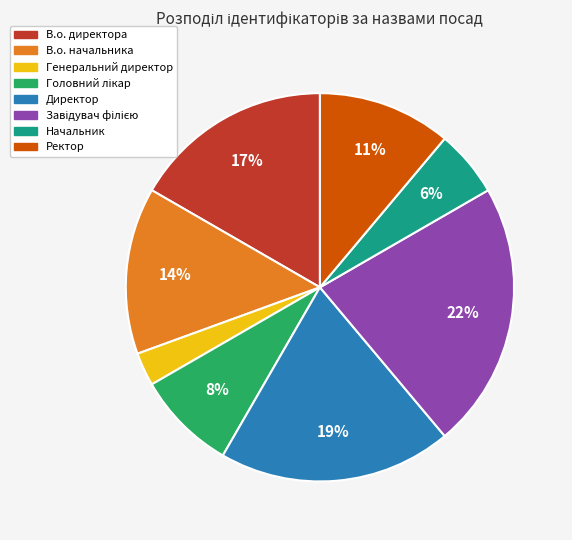

Is it true that Директор is 27% of the pie?

False